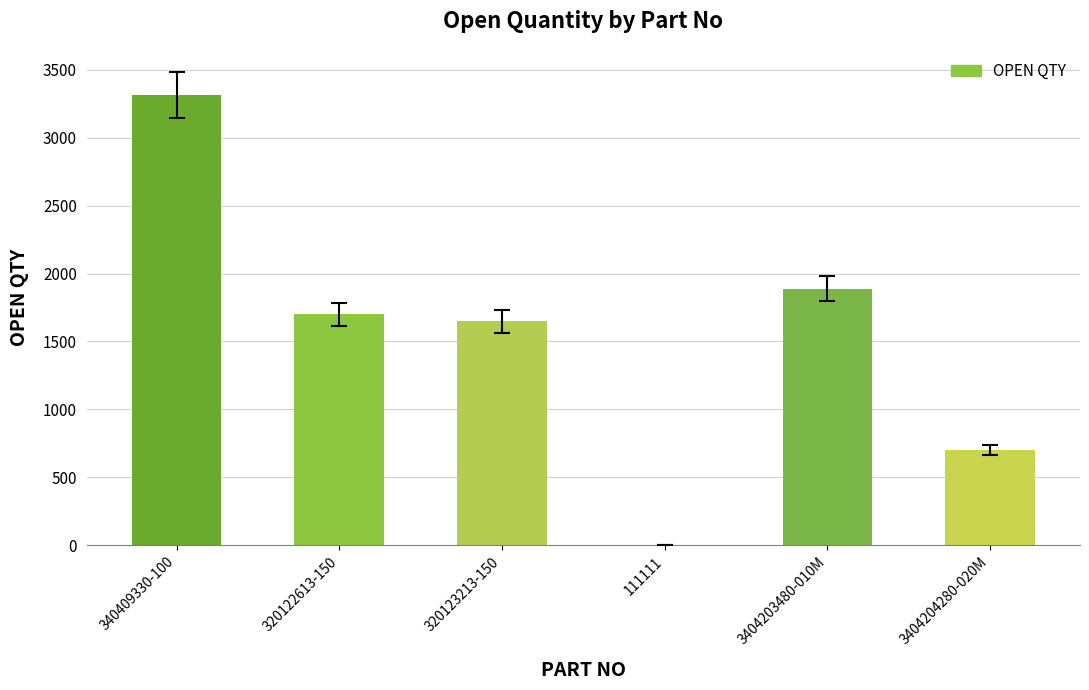

At which category does the chart reach its peak across all series?

340409330-100